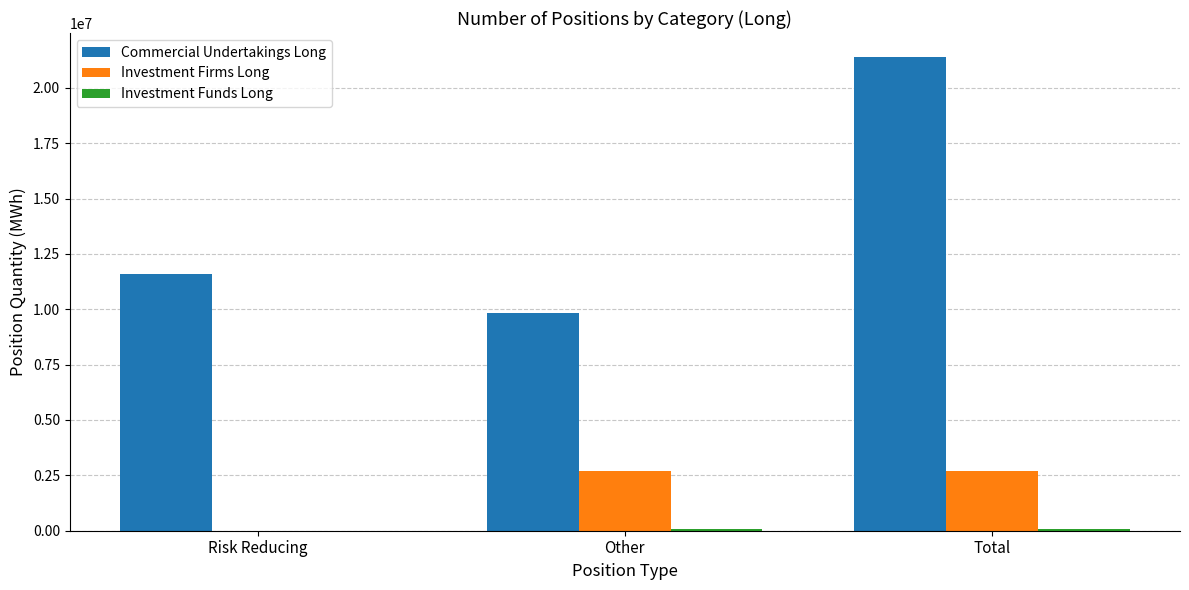

Is it true that Commercial Undertakings Long equals 9817370 at Other?

True